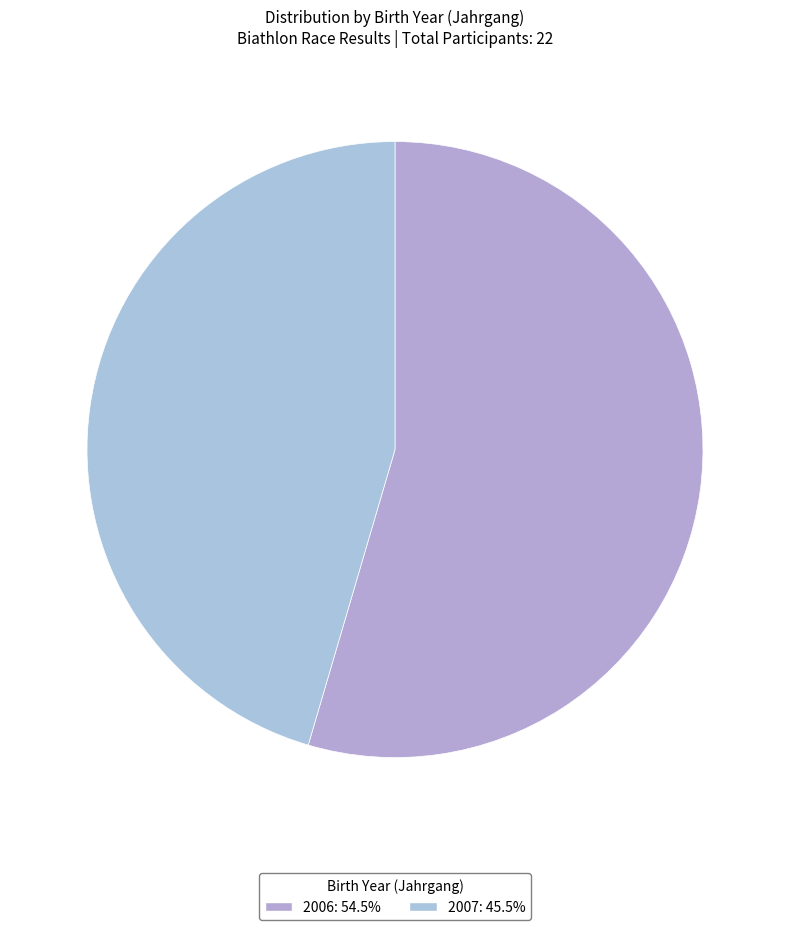

Is the sum of 2007 and 2006 greater than half?

Yes